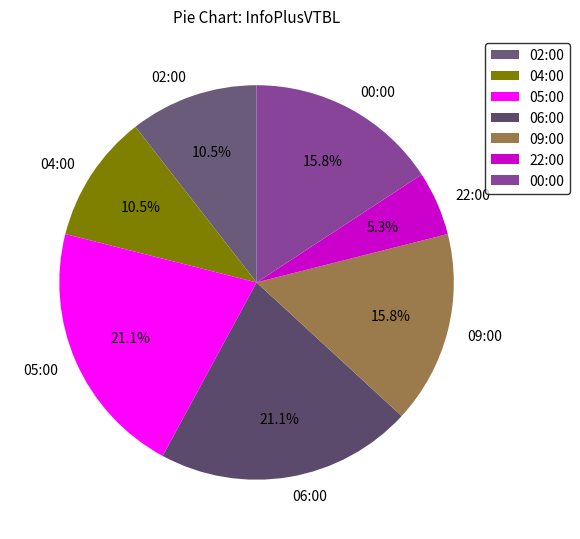

Which slice is the smallest?

22:00